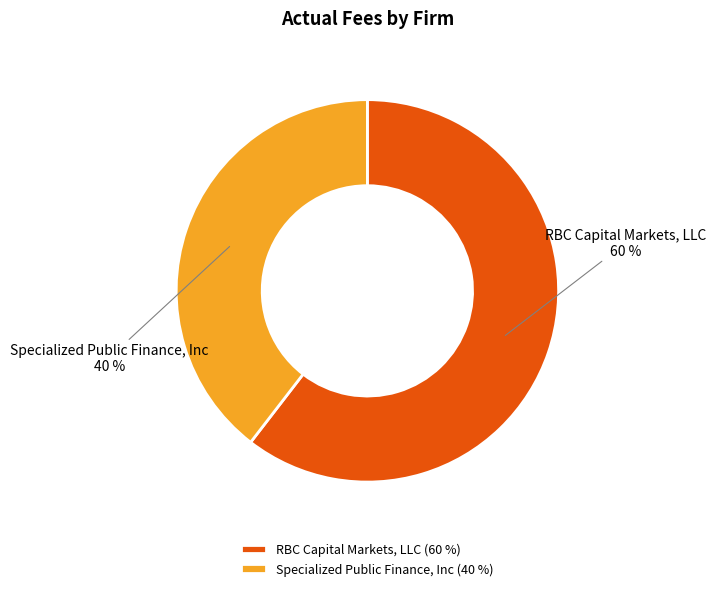

Do Specialized Public Finance, Inc and RBC Capital Markets, LLC together represent more than half of the pie?

Yes